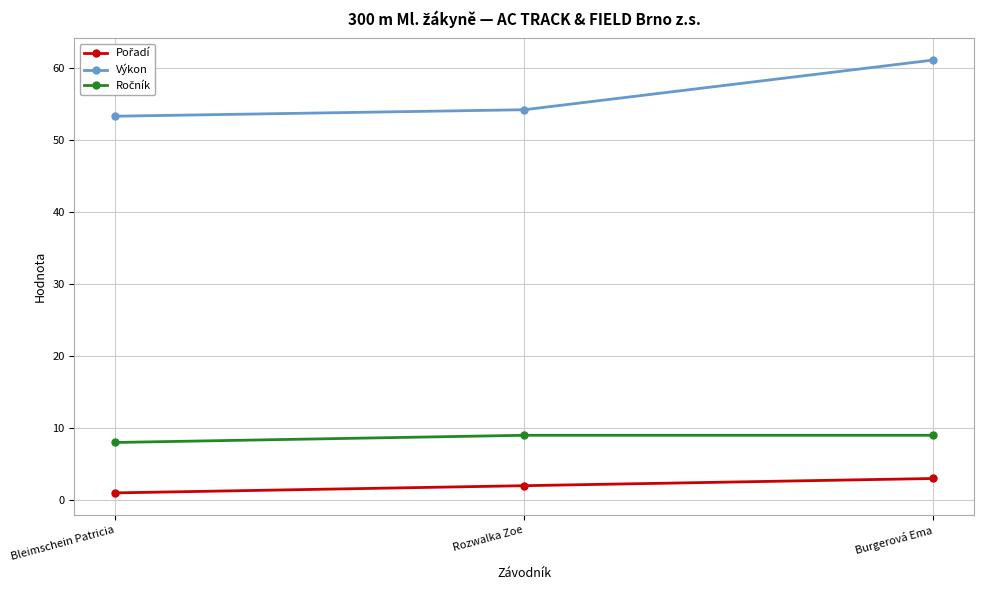

Does the chart display data point markers on the line(s)?

Yes